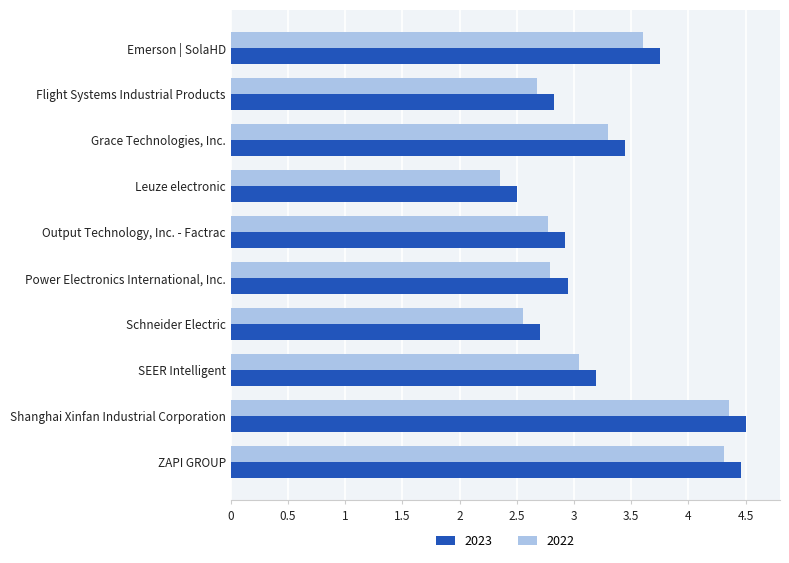

Which label corresponds to the smallest value in the chart?

Leuze electronic